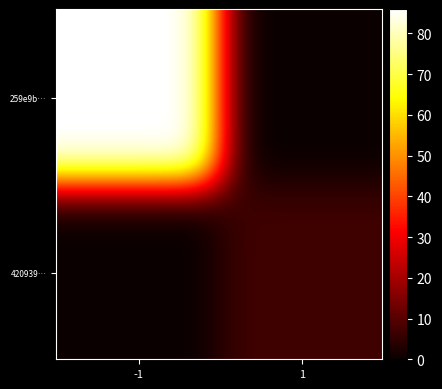

Reading right to left, extract all data points from this chart.

259e9b0e5822b6cb830606b8bc10d44f24fc2f0: io_index=86	direction=-1
420939997ee1b7c301196e7ff2d5f1e23e5df40: io_index=7	direction=1